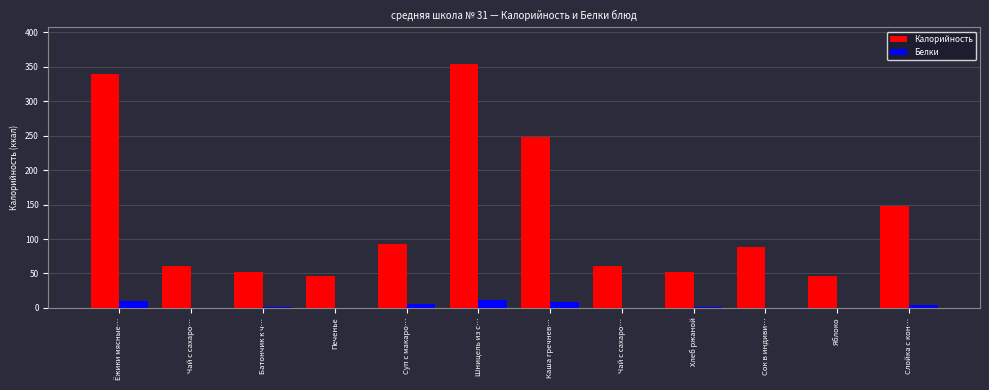

How many series are shown in this chart?

2